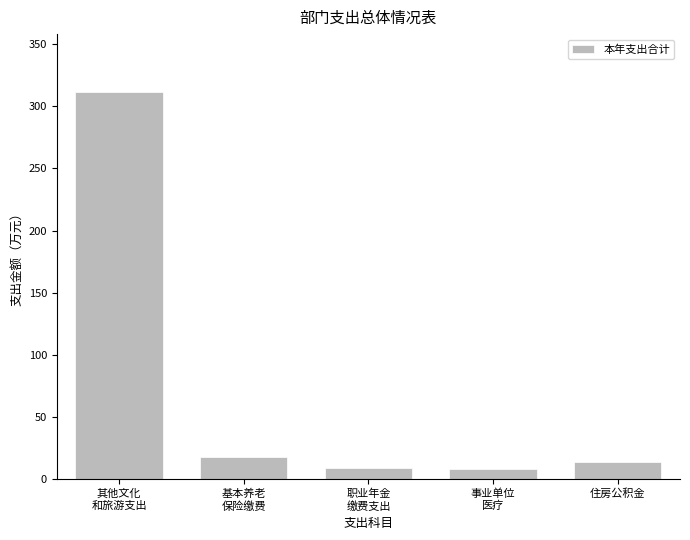

How many bars are there in total?

5